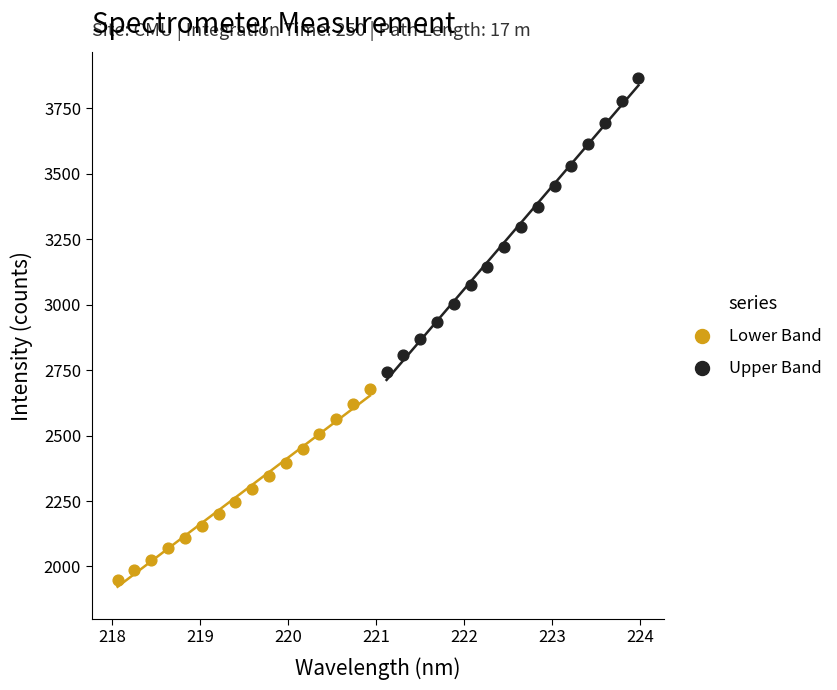

Which series contains the highest Y value?

Upper Band